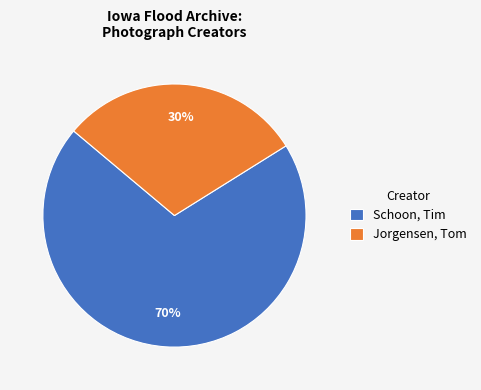

What is the ratio of the value at Schoon, Tim to the value at Jorgensen, Tom?

2.3